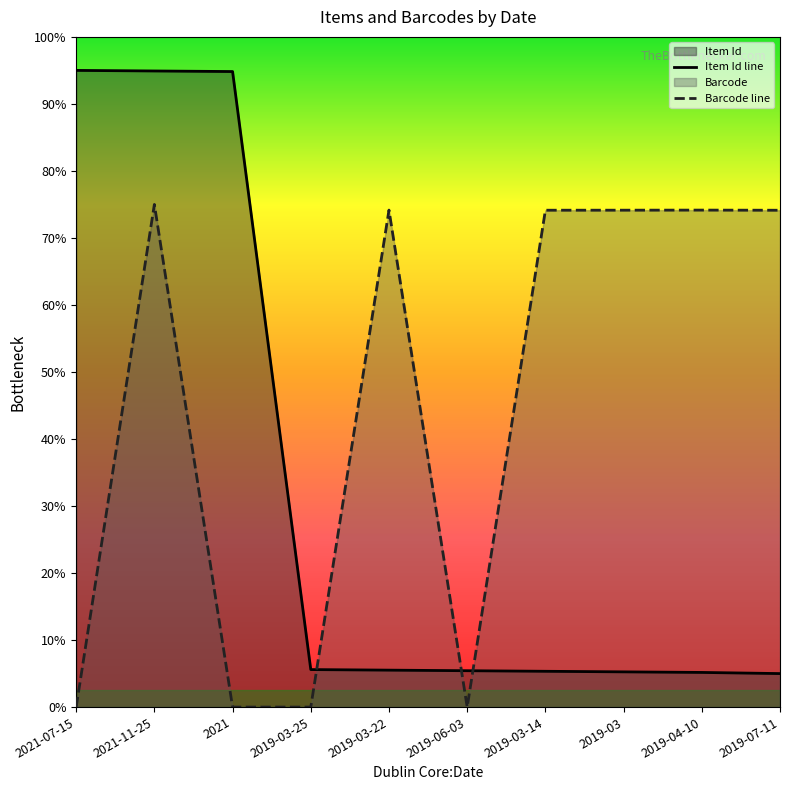

What is the sum of all Item Id values?

64409.9